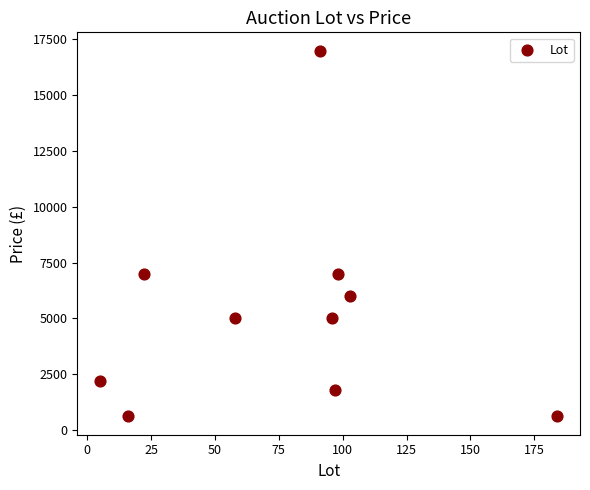

What is the average X value?

77